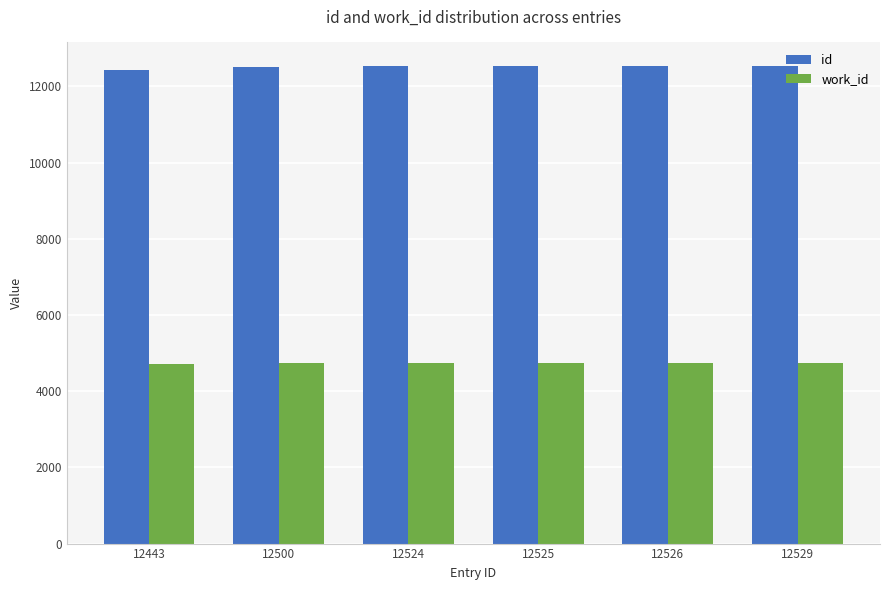

Which series has the largest total across all categories?

id